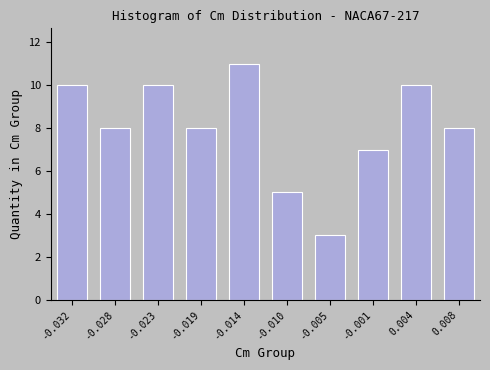

Reading right to left, transcribe all the data shown in this chart.

0.008=8	0.004=10	-0.001=7	-0.005=3	-0.010=5	-0.014=11	-0.019=8	-0.023=10	-0.028=8	-0.032=10